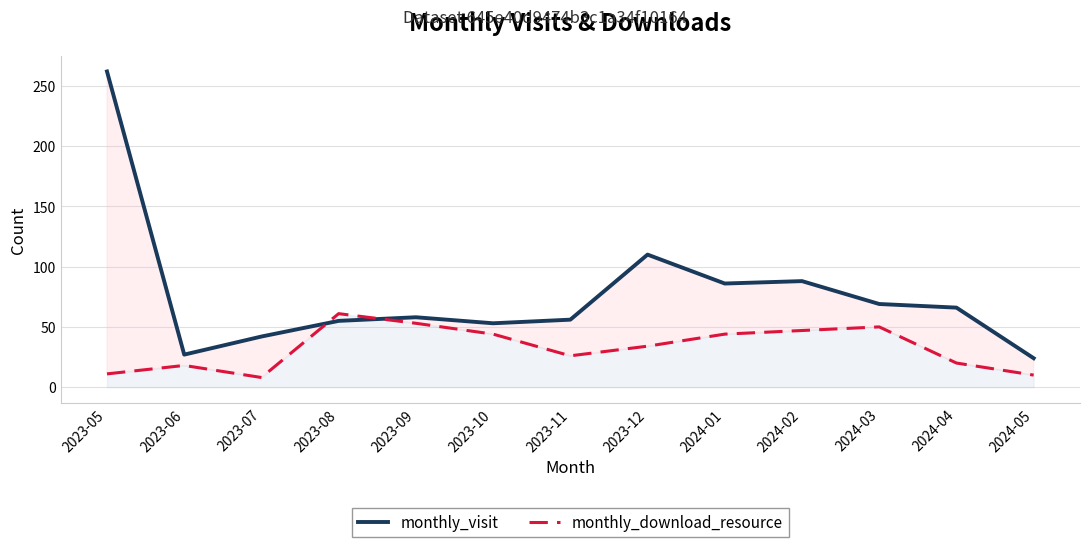

What is the difference between the maximum and minimum values in the monthly_visit series?

238